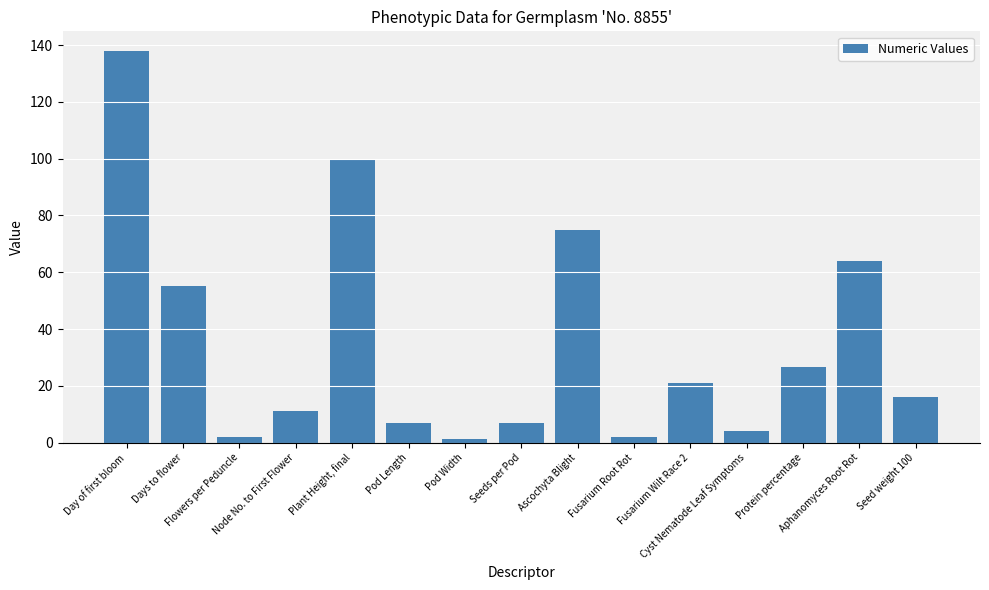

Is it true that the value at Seed weight 100 is 16.1?

True